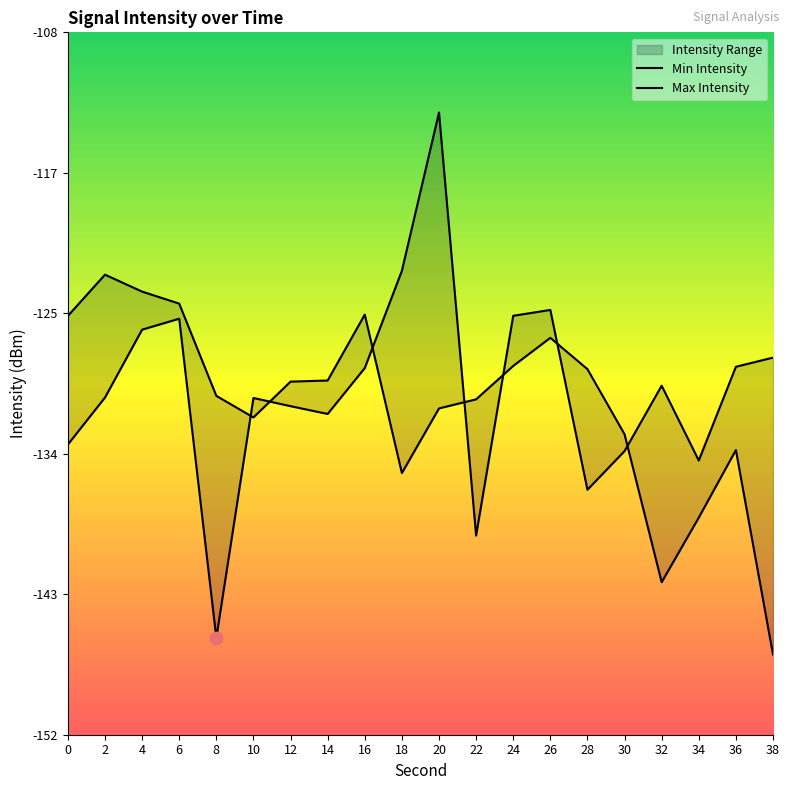

Which series contains the lowest Y value?

Max Intensity